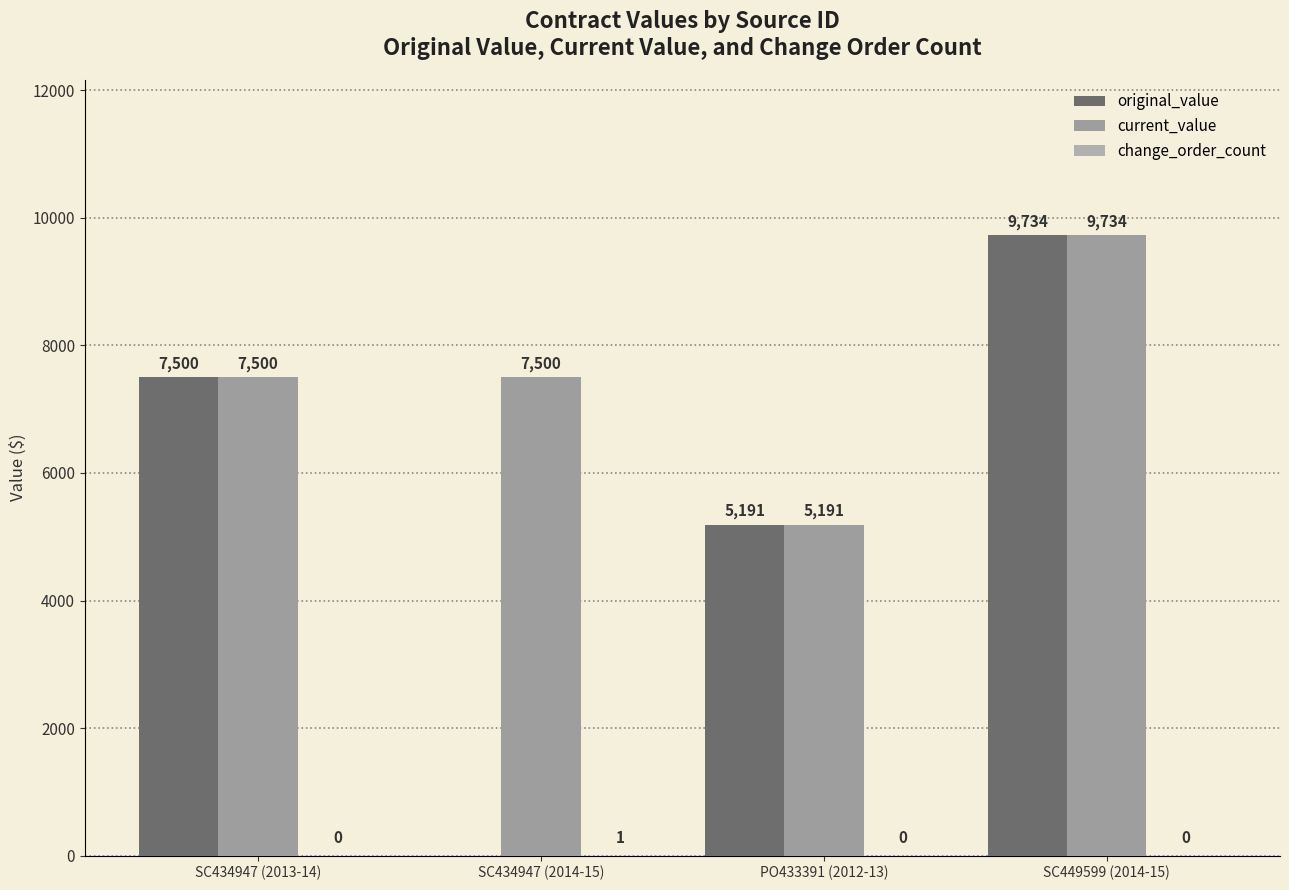

What is the sum of the current_value values at PO433391 (2012-13) and SC434947 (2014-15)?

12691.0